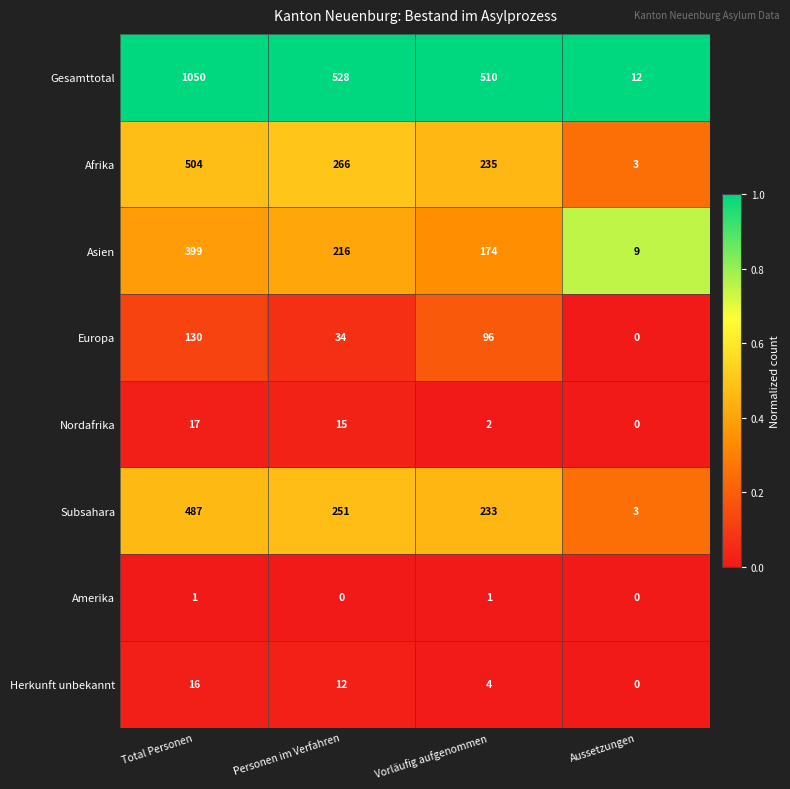

List the series in order of their peak value, highest first.

Gesamttotal, Afrika, Subsahara, Asien, Europa, Nordafrika, Herkunft unbekannt, Amerika